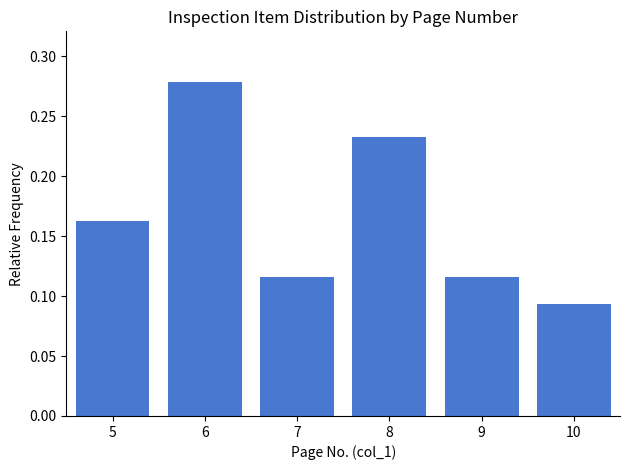

Count the values in the range 0 to 1.

6